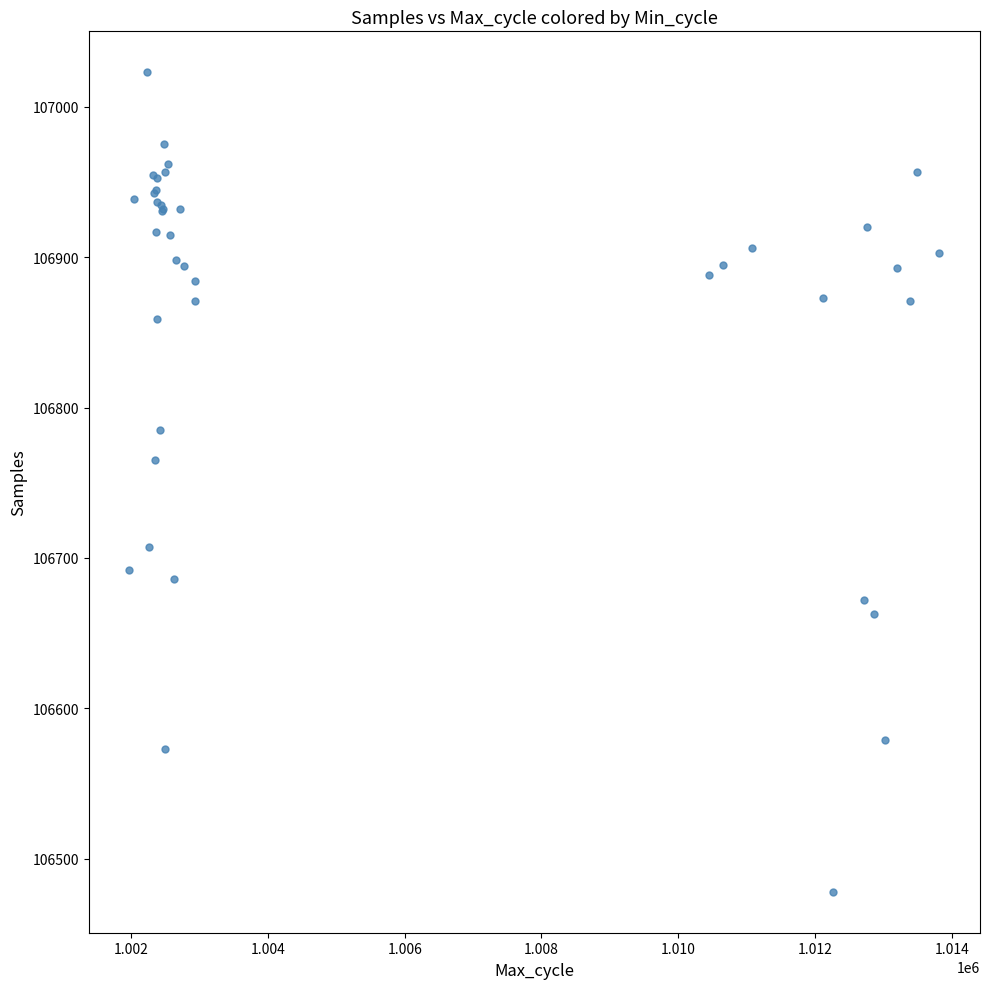

What Y value in the scatter plot is closest to 106750?

106765